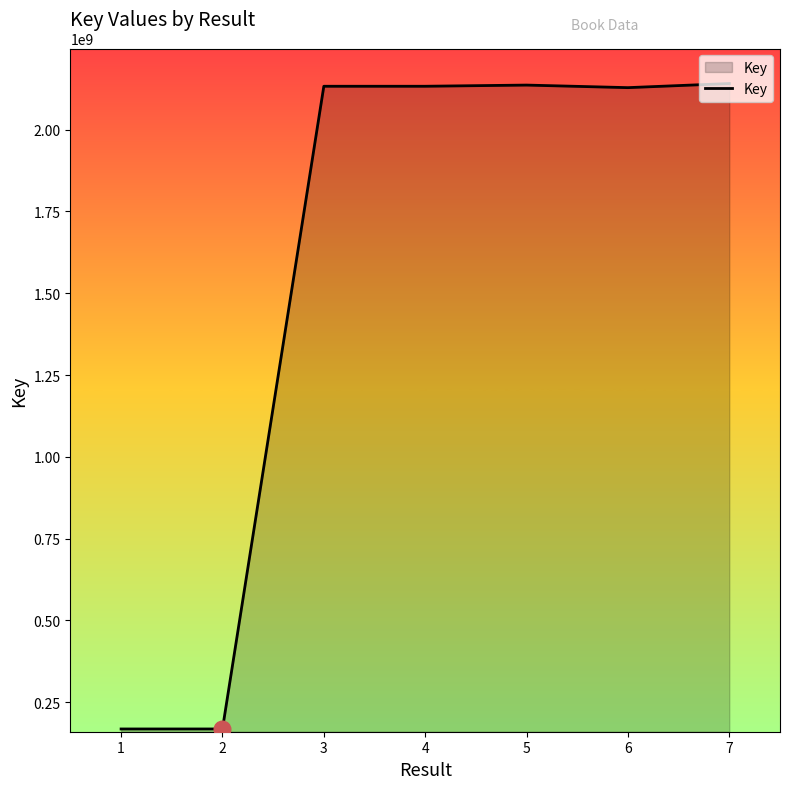

What is the smallest value displayed?

168377479